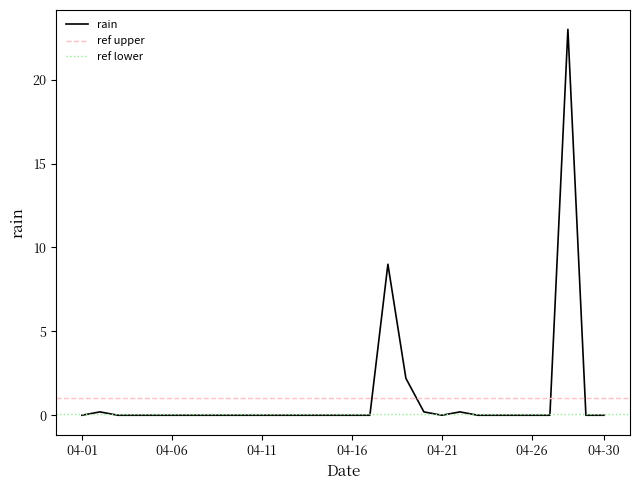

List the labels in order of value, smallest first.

2022-04-01, 2022-04-03, 2022-04-04, 2022-04-05, 2022-04-06, 2022-04-07, 2022-04-08, 2022-04-09, 2022-04-10, 2022-04-11, 2022-04-12, 2022-04-13, 2022-04-14, 2022-04-15, 2022-04-16, 2022-04-17, 2022-04-21, 2022-04-23, 2022-04-24, 2022-04-25, 2022-04-26, 2022-04-27, 2022-04-29, 2022-04-30, 2022-04-02, 2022-04-20, 2022-04-22, 2022-04-19, 2022-04-18, 2022-04-28